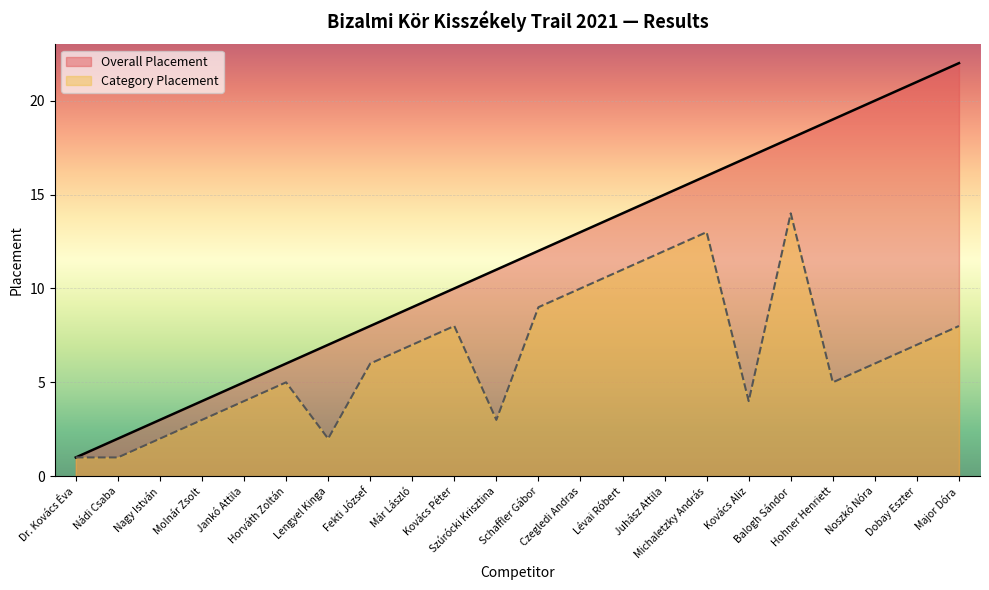

True or false: Overall Placement and Category Placement cross at least once.

False